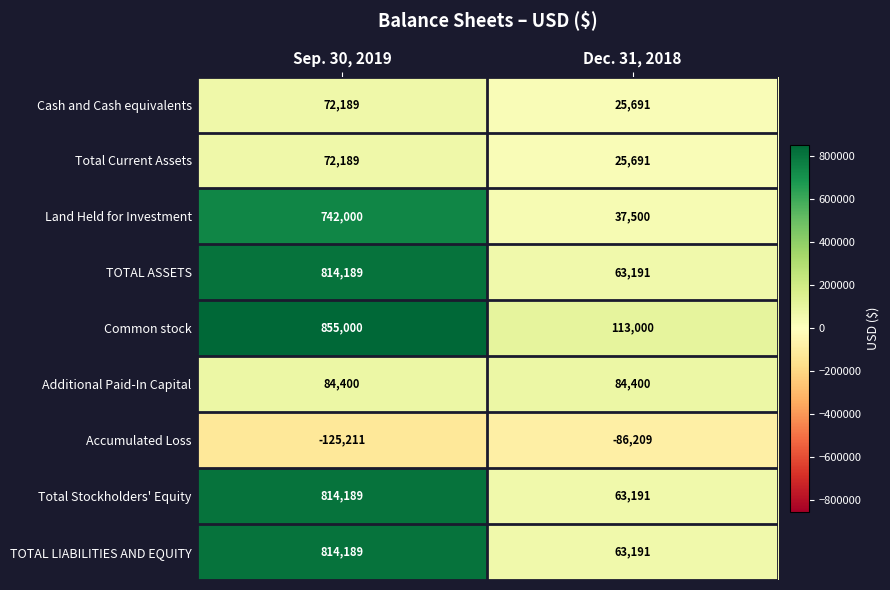

How many distinct data groups are displayed?

9